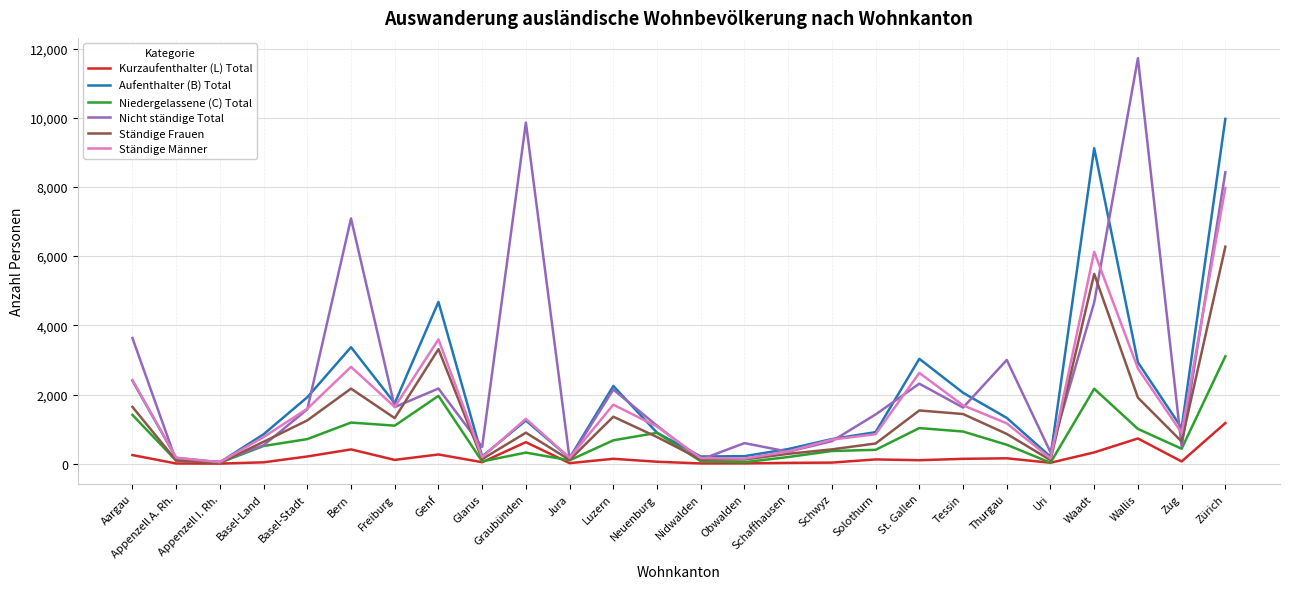

Which series has the largest range (max minus min)?

Nicht ständige Total